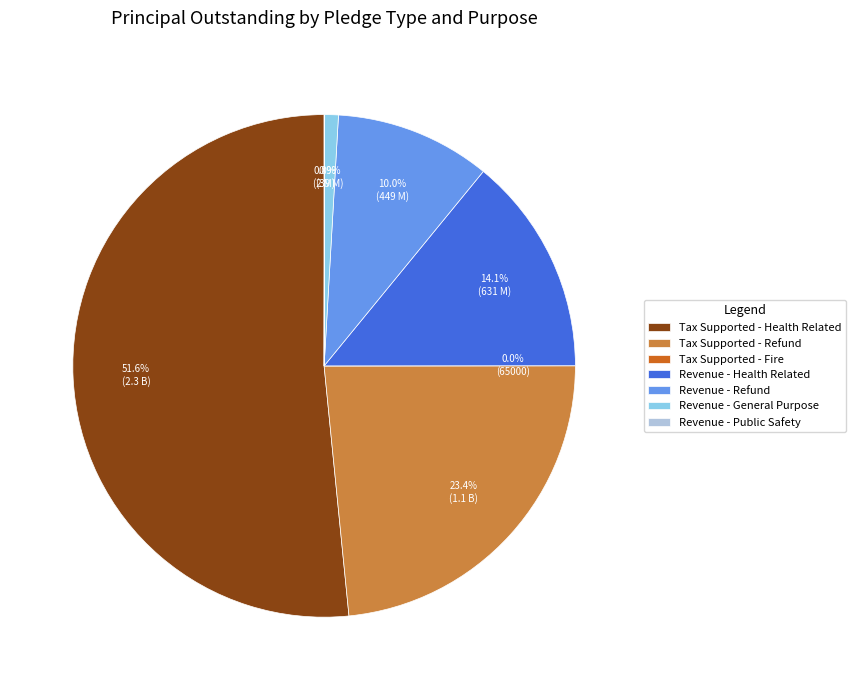

What percentage is the Revenue - Health Related slice, to the nearest percent?

14%